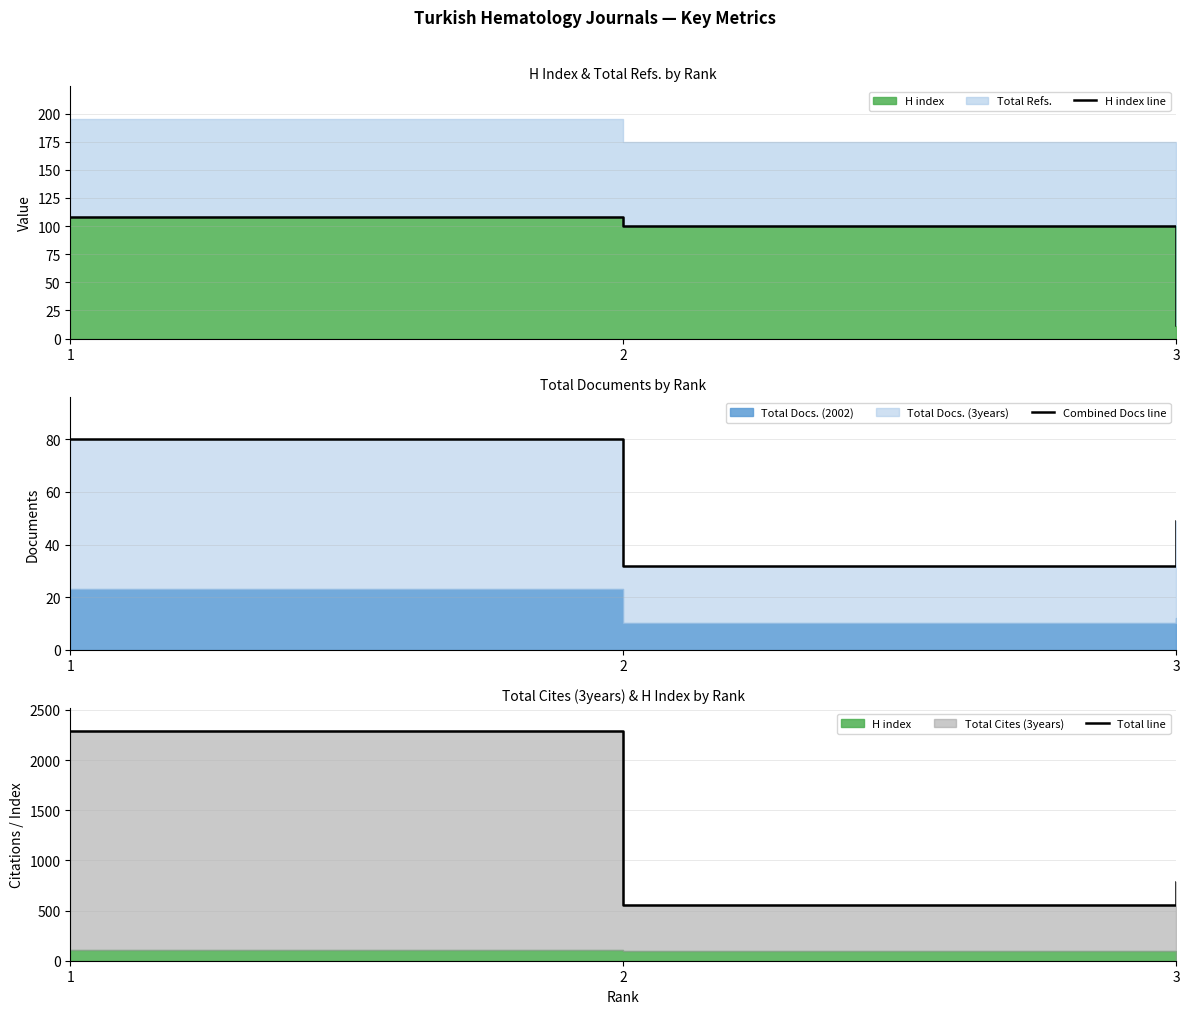

What is the value of the Total line point at the 1st from the left?

2286